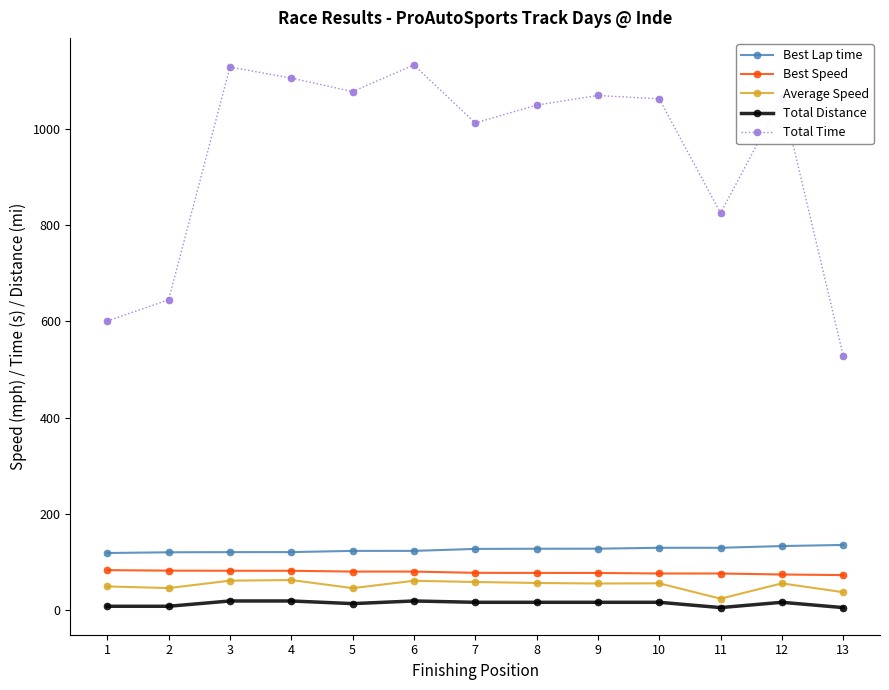

What is the sum of all Best Lap time values?

1638.6